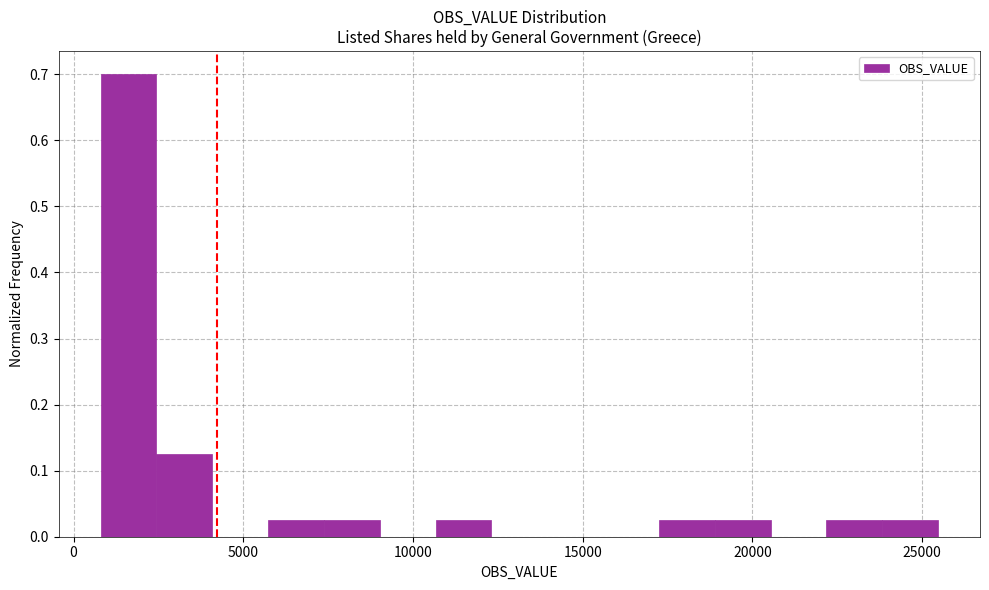

Read against the x-axis, roughly where is the centre of the tallest bar?

1500